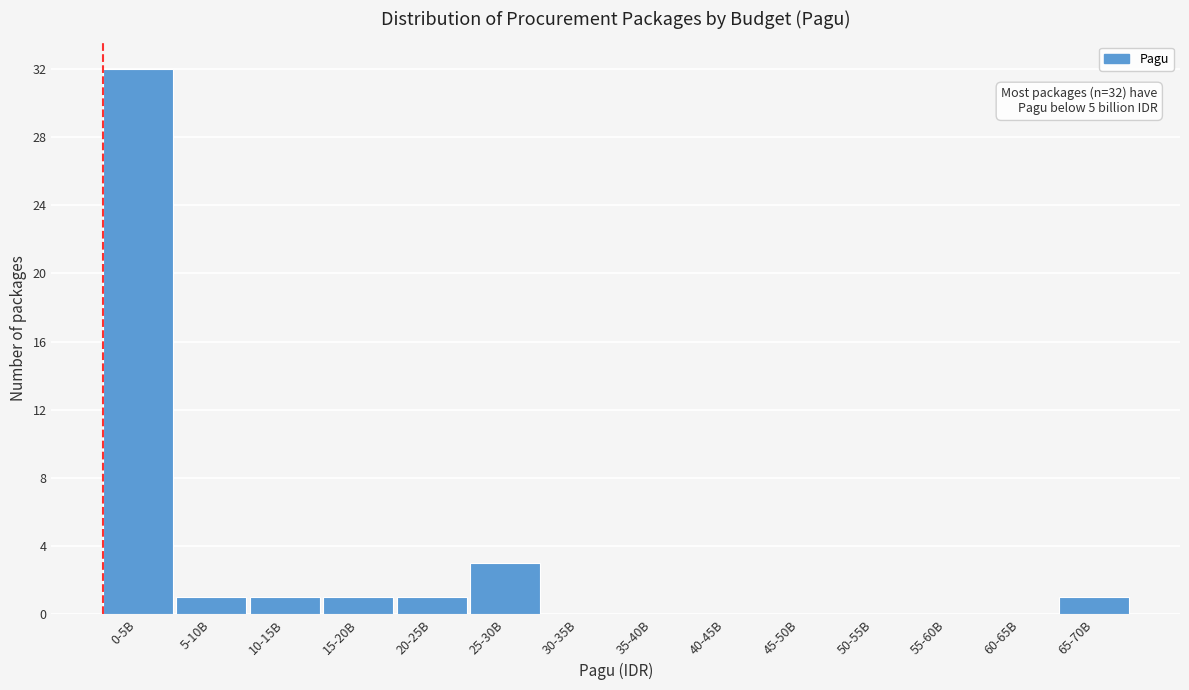

Reading left to right, extract all data points from this chart.

0-5B=32	5-10B=1	10-15B=1	15-20B=1	20-25B=1	25-30B=3	30-35B=0	35-40B=0	40-45B=0	45-50B=0	50-55B=0	55-60B=0	60-65B=0	65-70B=1